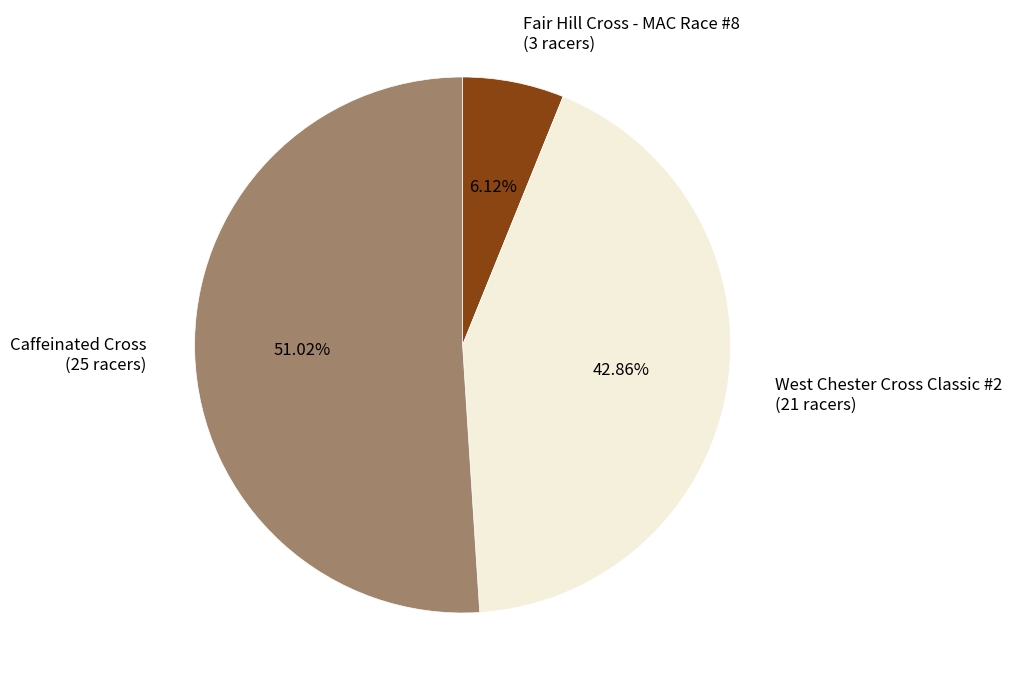

What is the ratio of the value at Caffeinated Cross to the value at Fair Hill Cross - MAC Race #8?

8.3